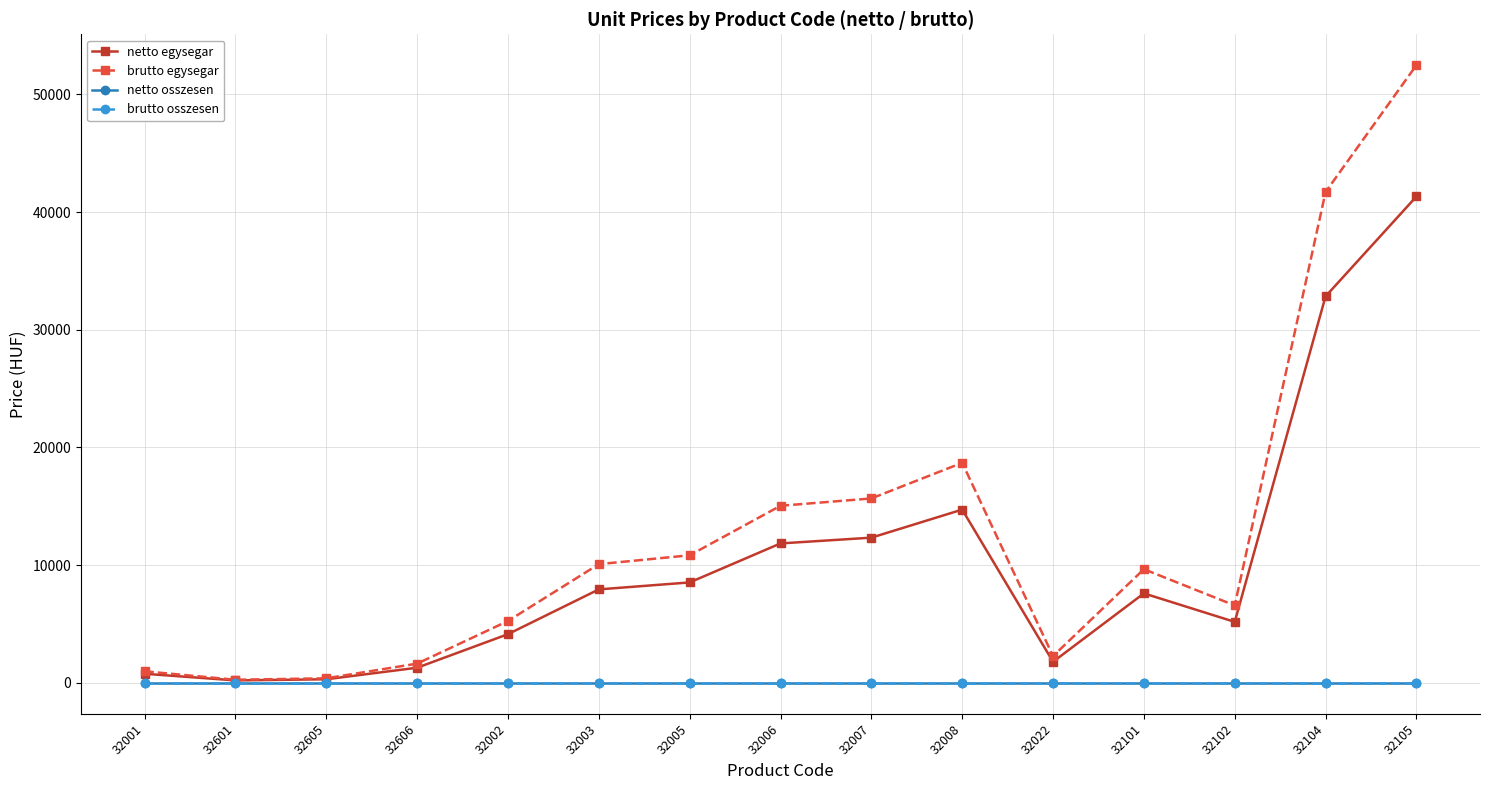

Which series has the largest total across all categories?

brutto egysegar